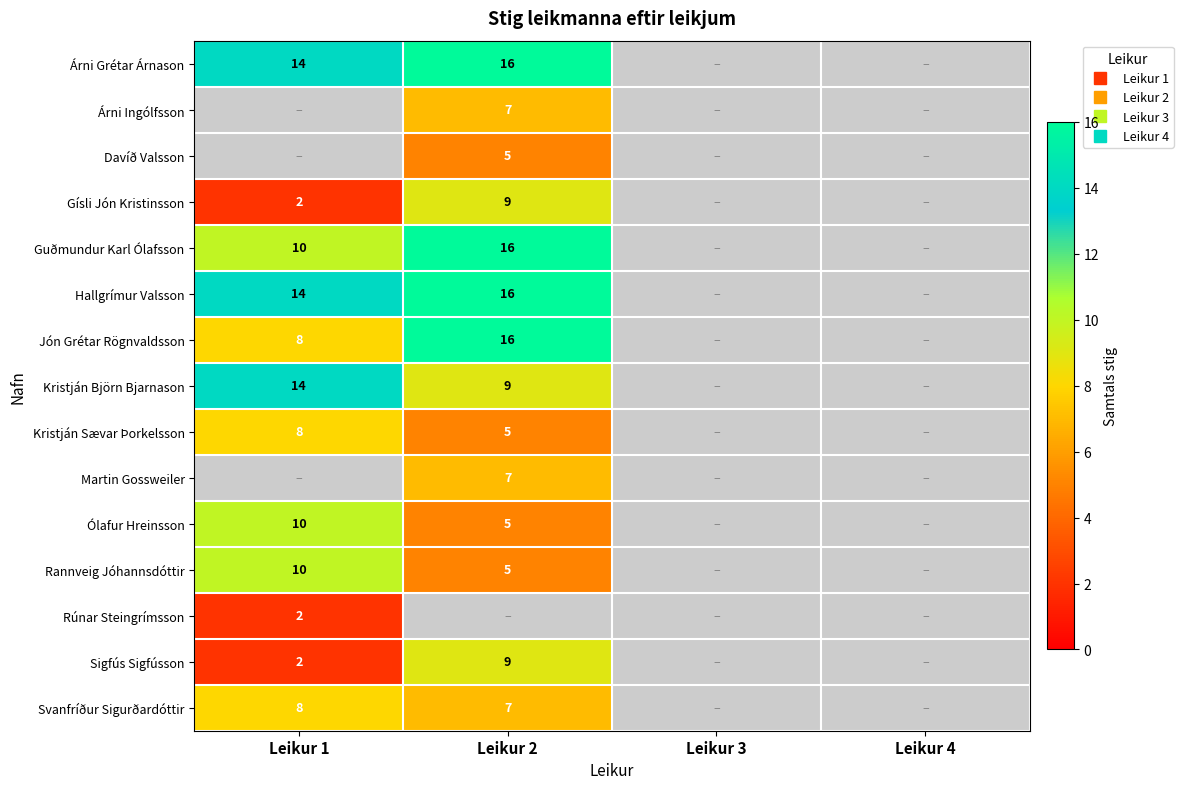

Read the Svanfríður Sigurðardóttir value at Leikur 2.

7.0